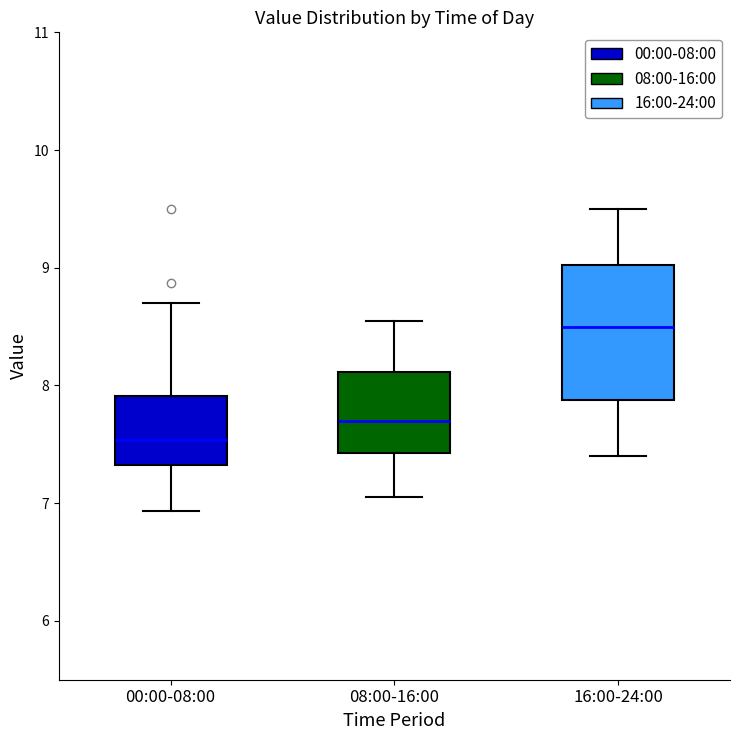

Where does the median line of the box for 16:00-24:00 sit on the y-axis? The values are not printed on the chart, so give them approximately, as read against the axis.

8.5